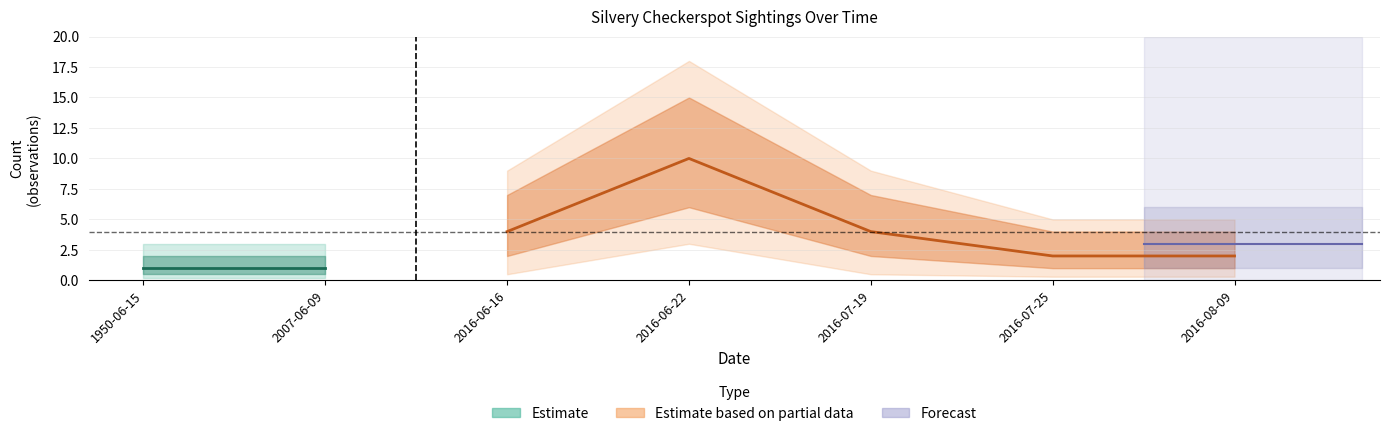

Does the chart display data point markers on the line(s)?

No